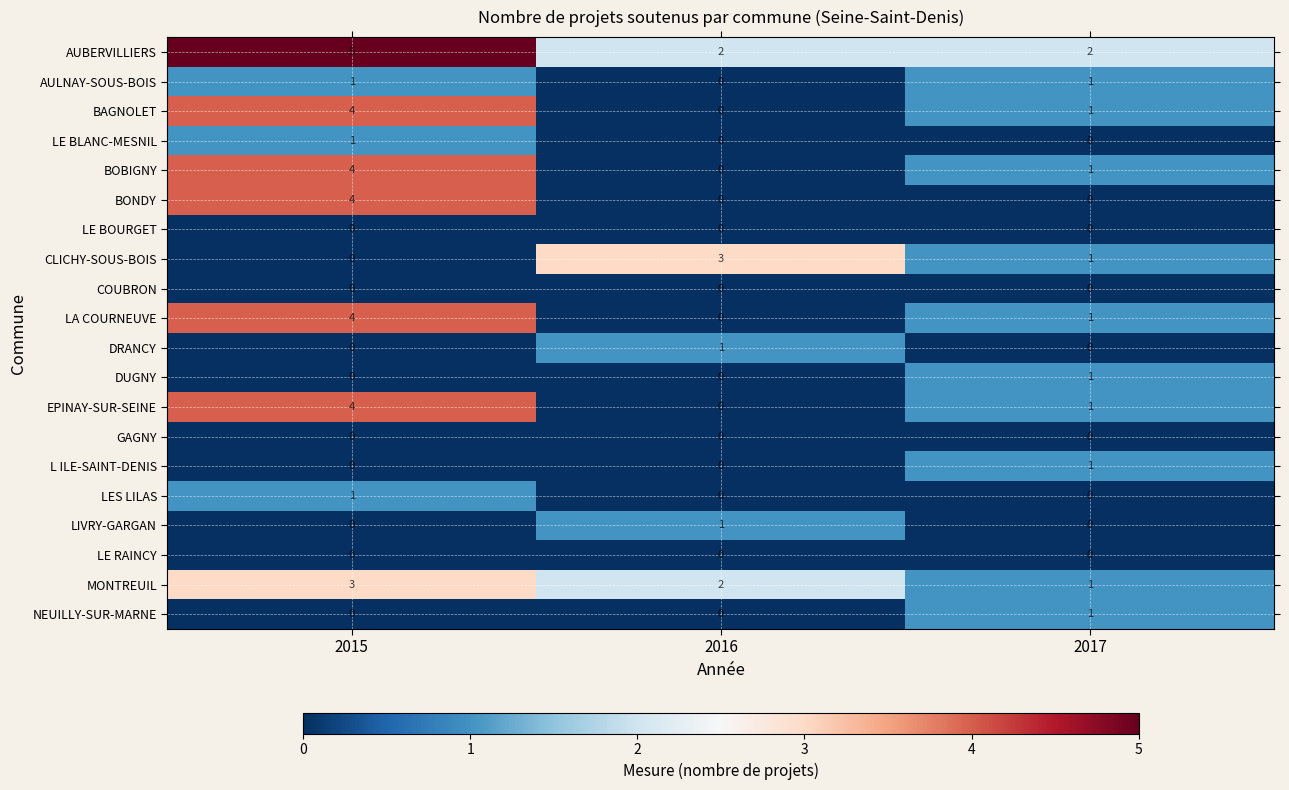

How many AULNAY-SOUS-BOIS values are between 0 and 1?

3